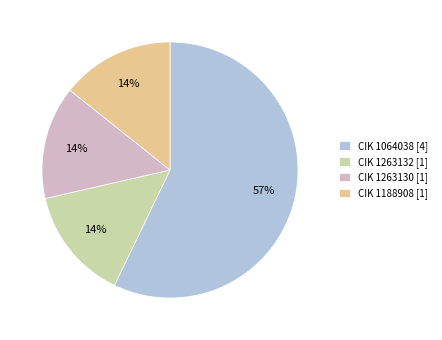

Do CIK 1188908 [1] and CIK 1263130 [1] together represent more than half of the pie?

No